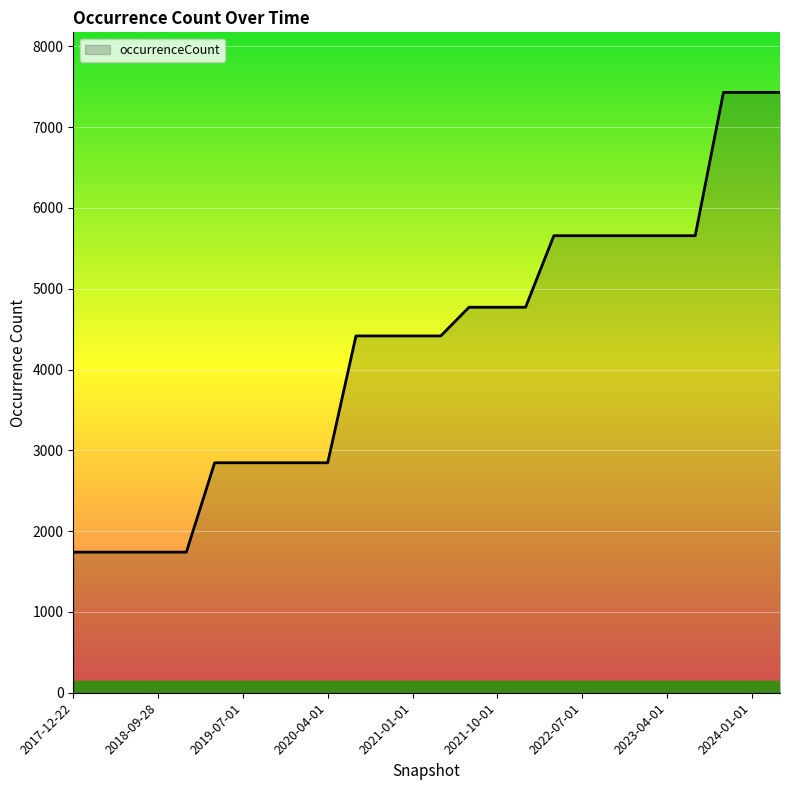

What is the greatest value displayed?

7430